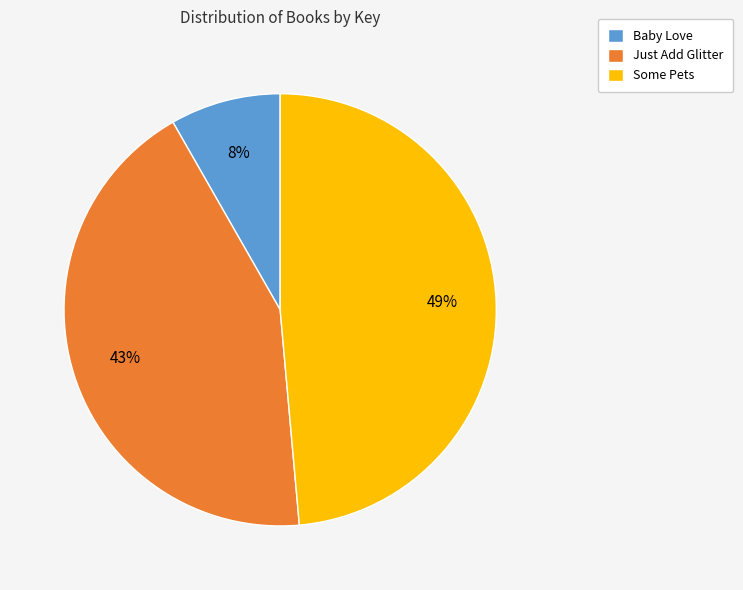

To the nearest percent, what portion does Just Add Glitter represent?

43%